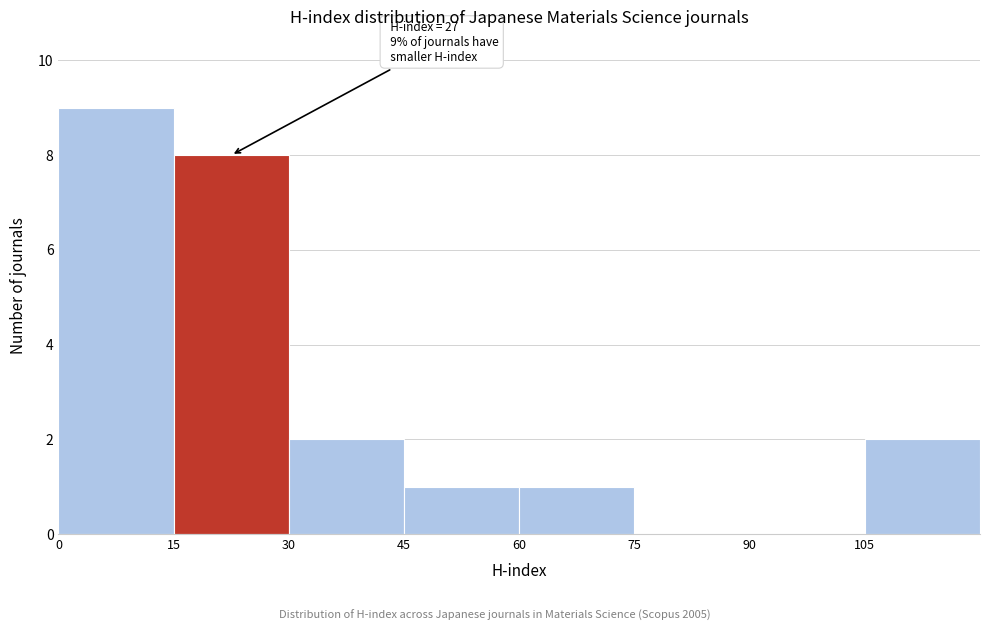

Over which range of the x-axis is the bar tallest?

0 to 15